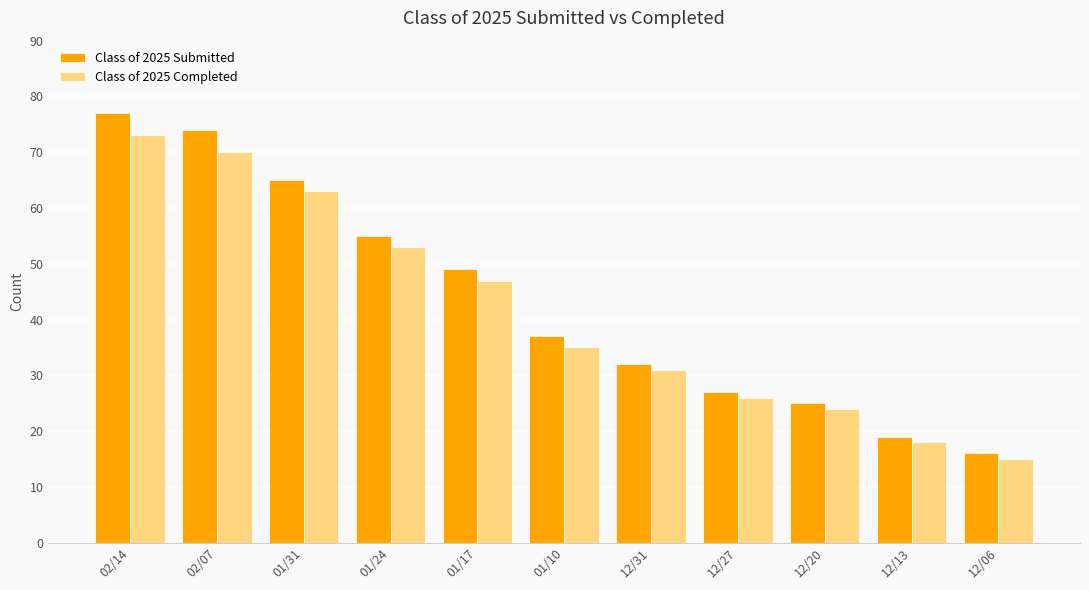

How many data points does each series have?

11